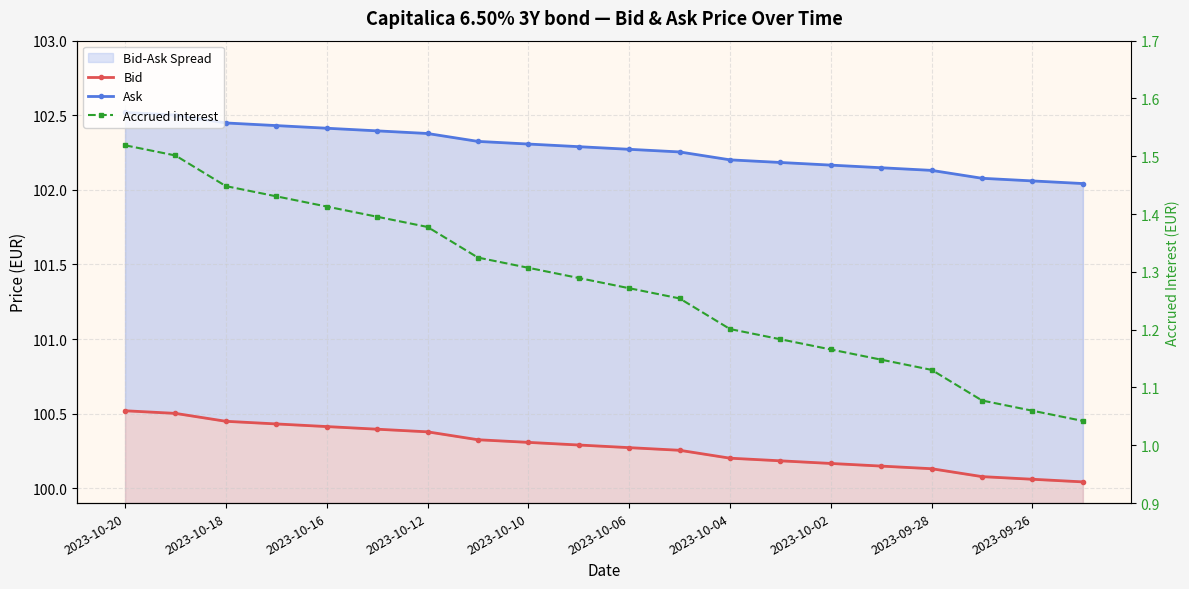

Between 2023-10-18 and 2023-09-26, which series saw the biggest shift?

Bid